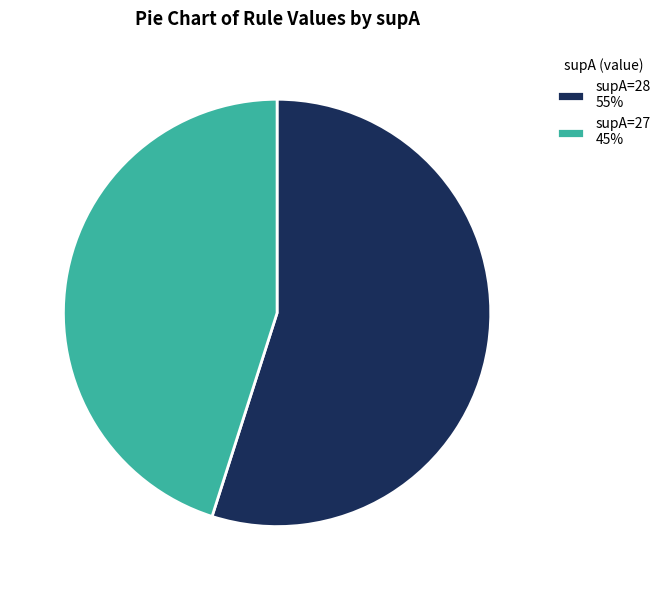

Between supA=28 55% and supA=27 45%, which is larger?

supA=28 55%